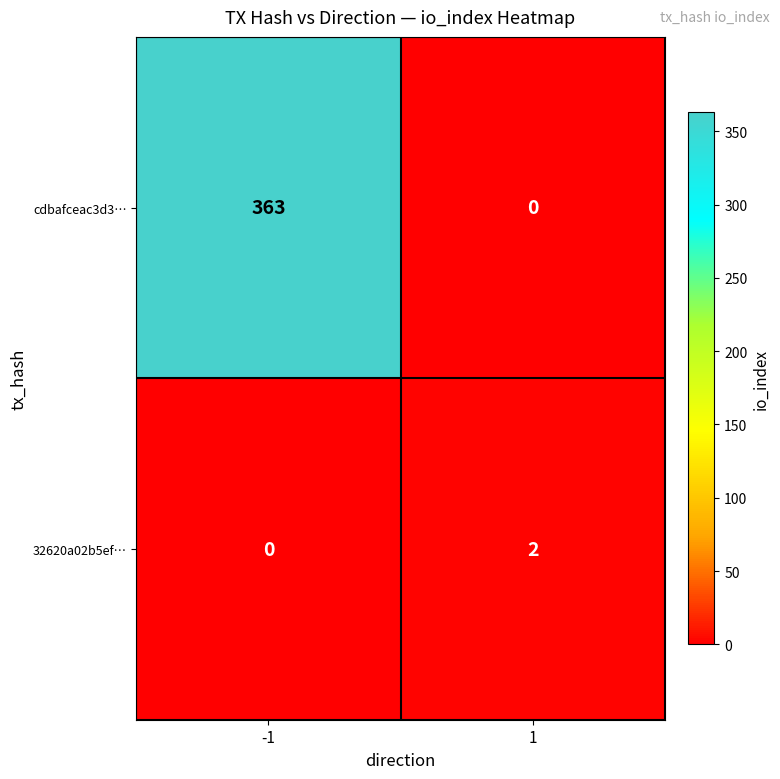

Rank the series at -1 from lowest to highest value.

32620a02b5ef…, cdbafceac3d3…